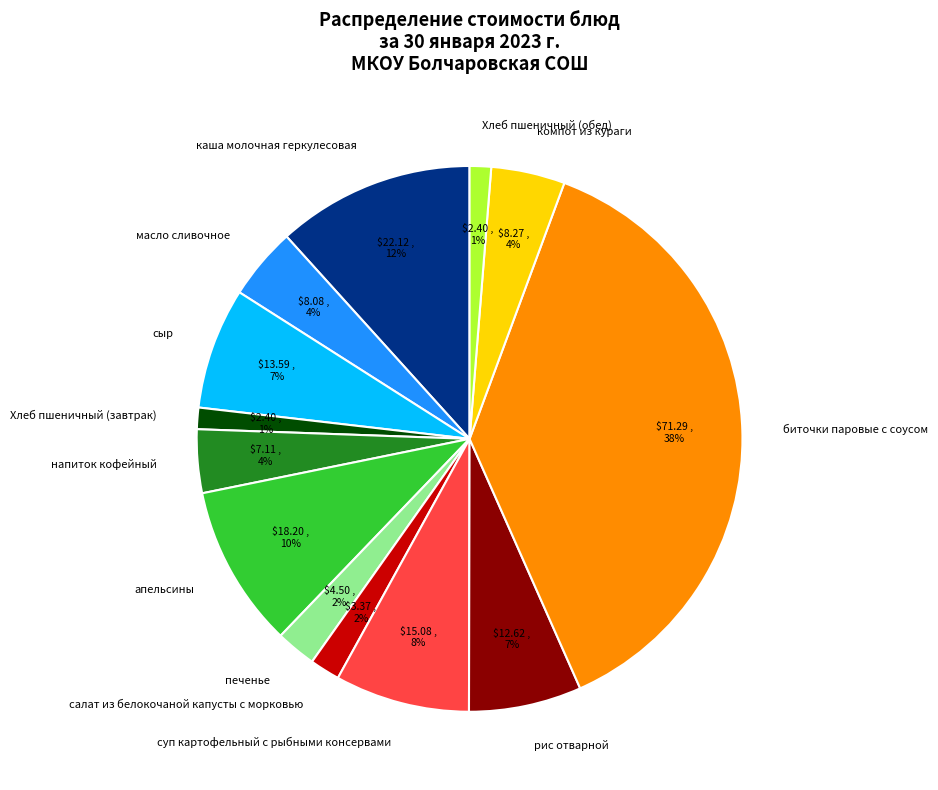

Approximately how many times larger is the value at суп картофельный с рыбными консервами compared to апельсины?

0.8